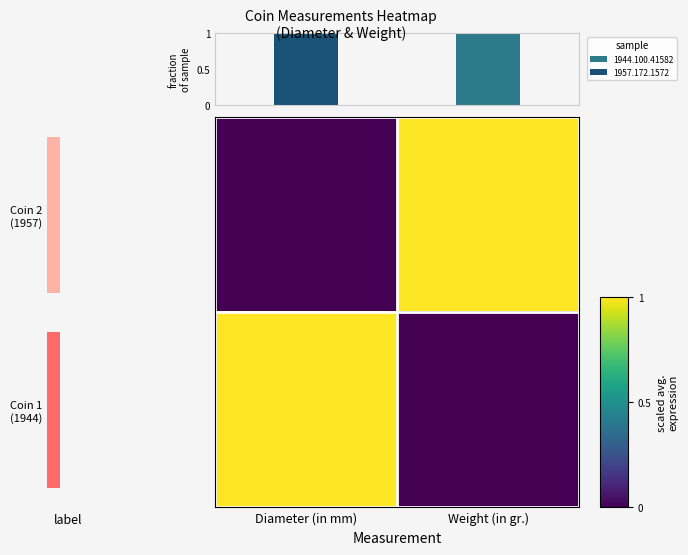

What is the total value across all series at Weight (in gr.)?

1